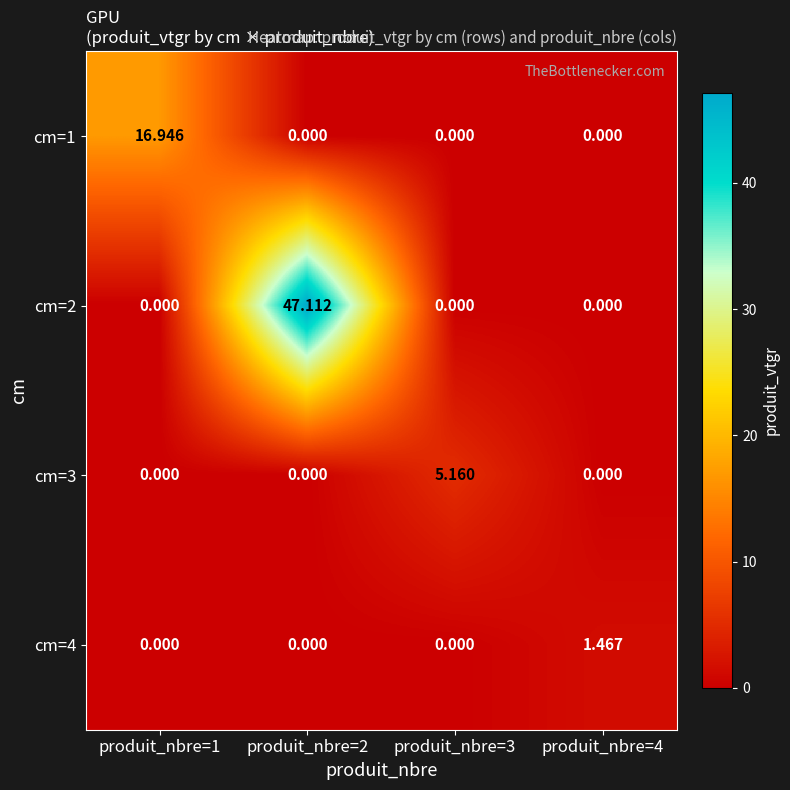

At produit_nbre=1, list the series in order from largest to smallest.

cm=1, cm=2, cm=3, cm=4